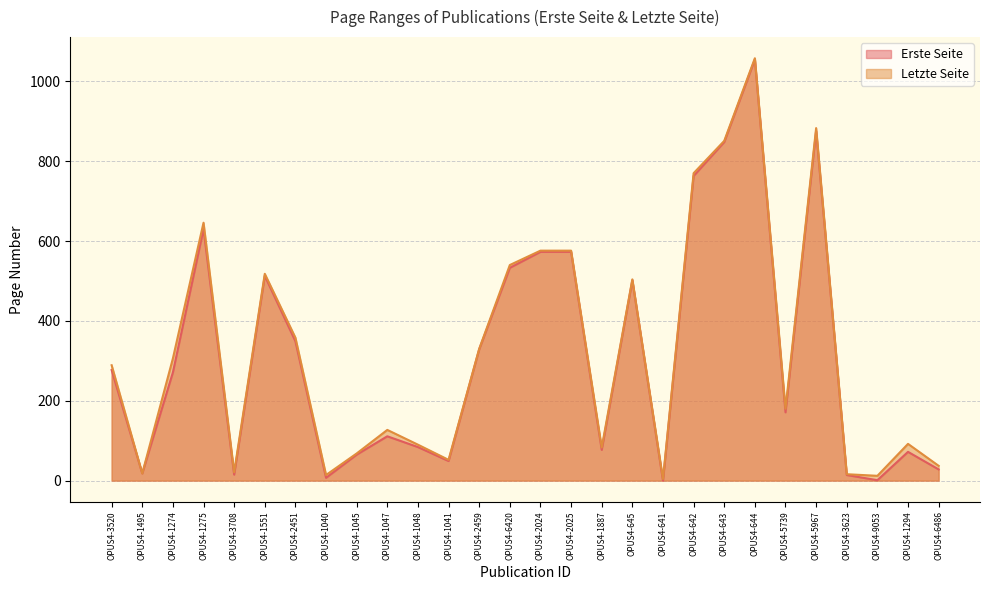

At which label does Erste Seite first exceed 271?

OPUS4-3520